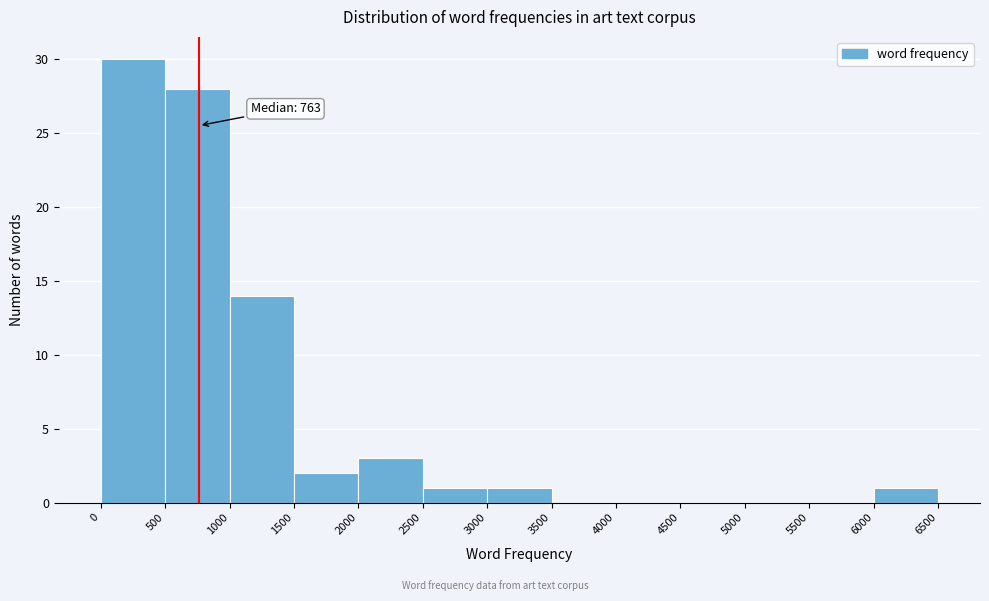

Which range on the x-axis has the tallest bar?

0 to 500